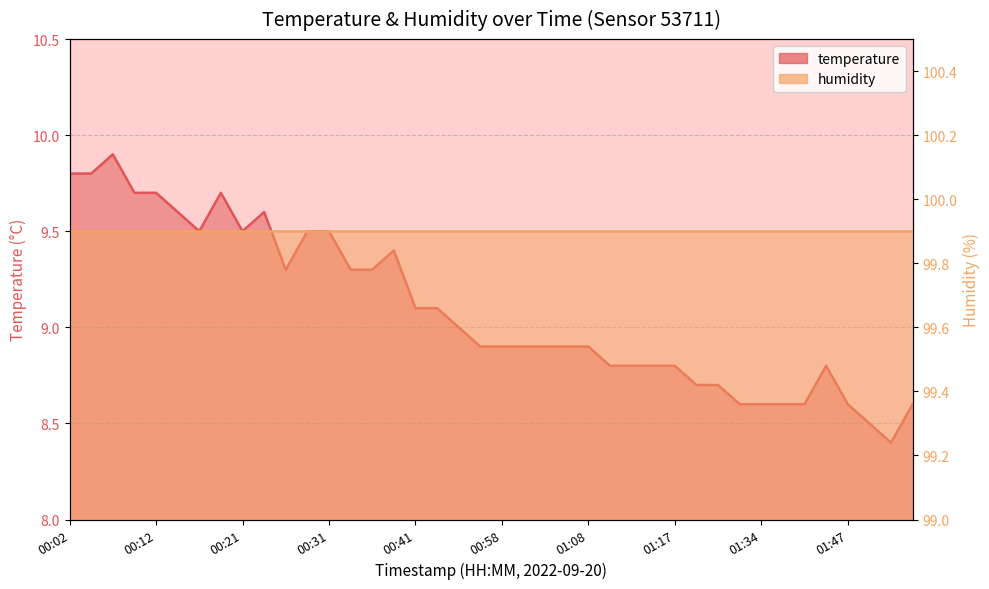

What is the value of the 34th point from the left?

8.6